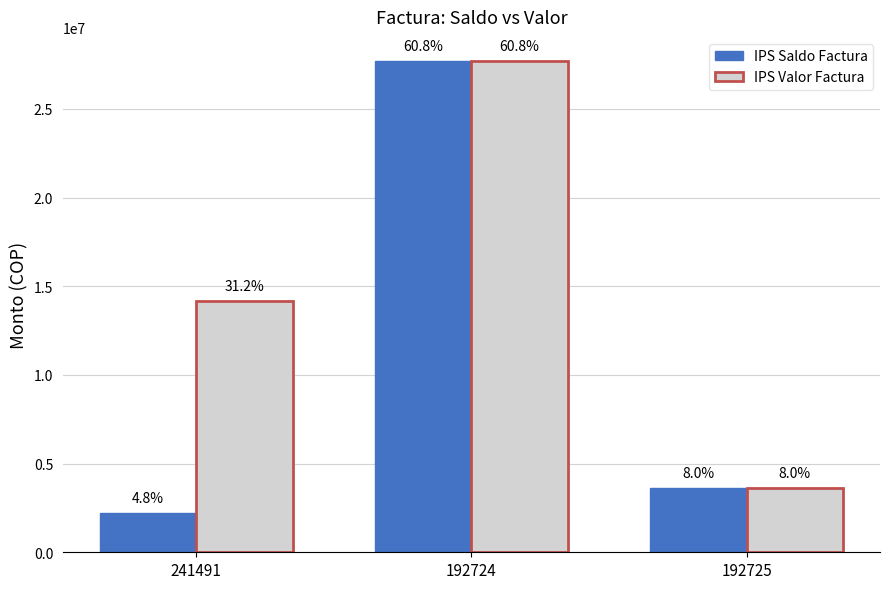

What are all the series names shown in the legend?

IPS Saldo Factura, IPS Valor Factura